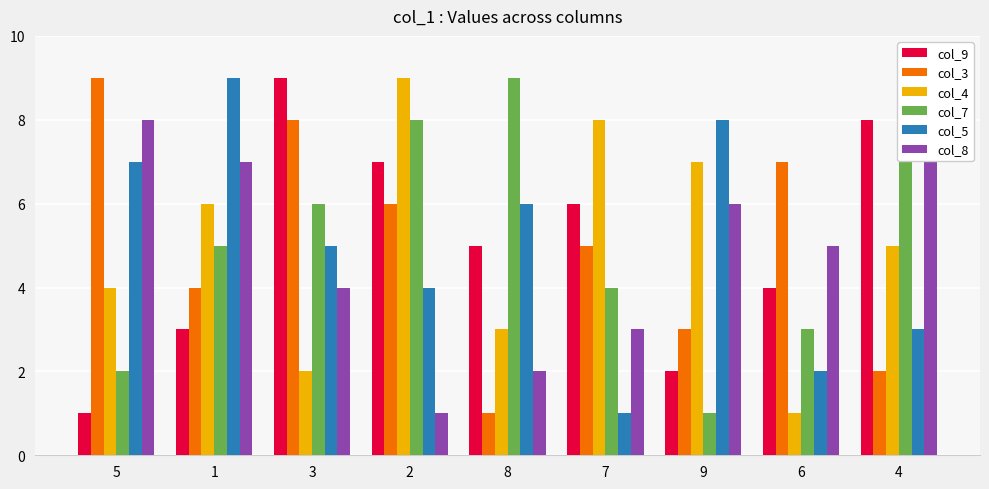

What are all the series names shown in the legend?

col_9, col_3, col_4, col_7, col_5, col_8